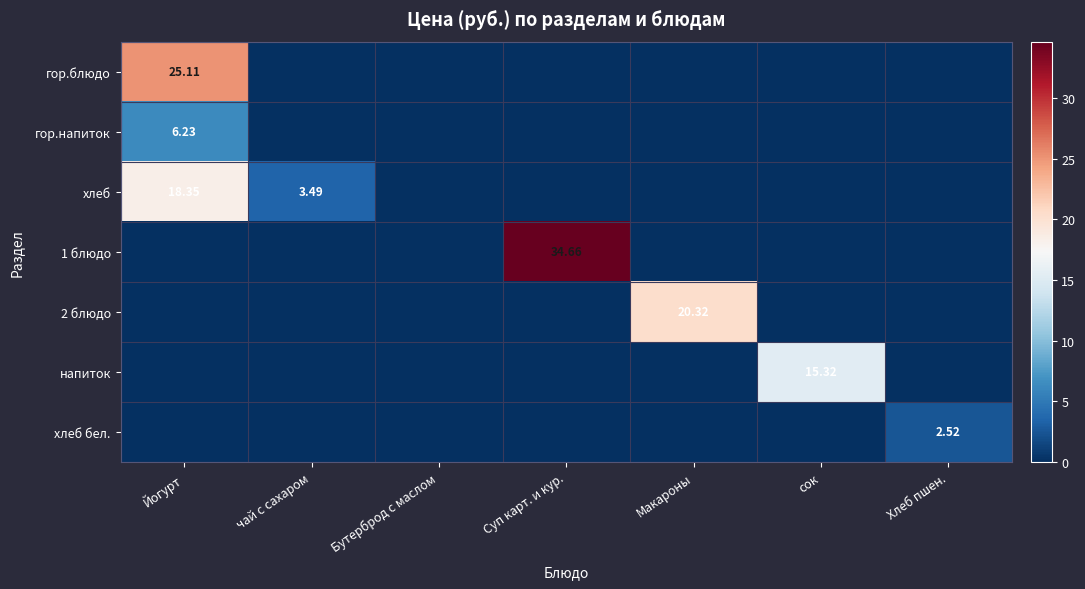

At which label does хлеб бел. reach its minimum?

Йогурт